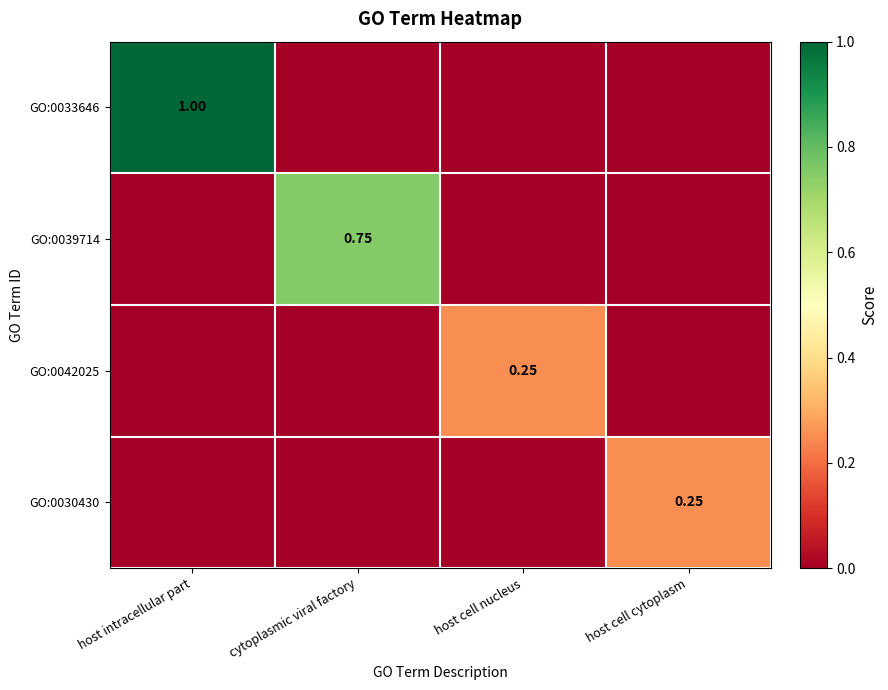

At how many categories does at least one series exceed 0?

4